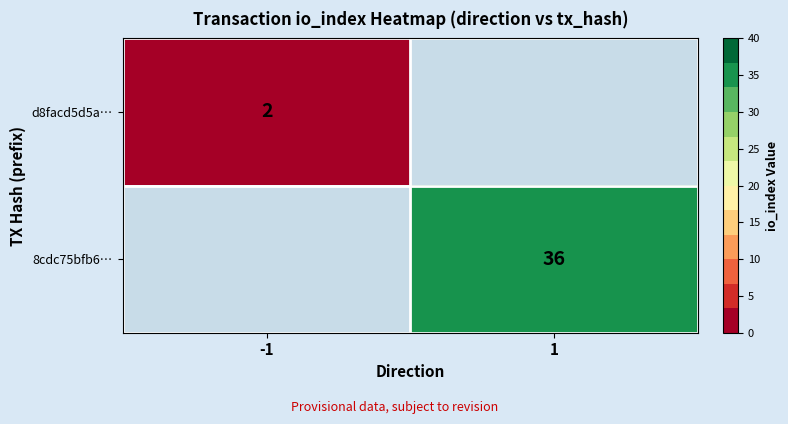

The 8cdc75bfb6… series shows 62 at 1. True or false?

False